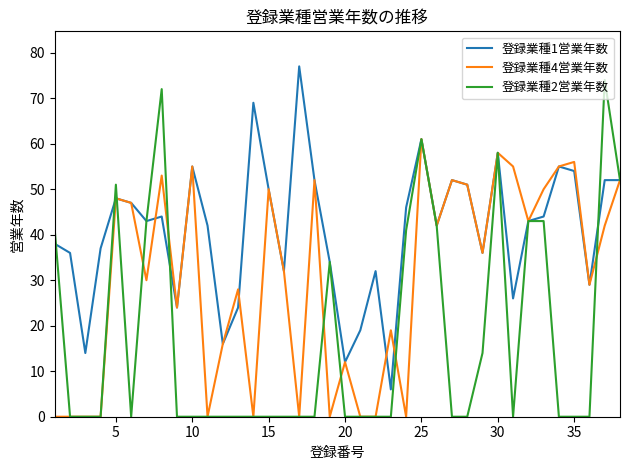

What is the difference between the maximum and minimum values in the 登録業種2営業年数 series?

74